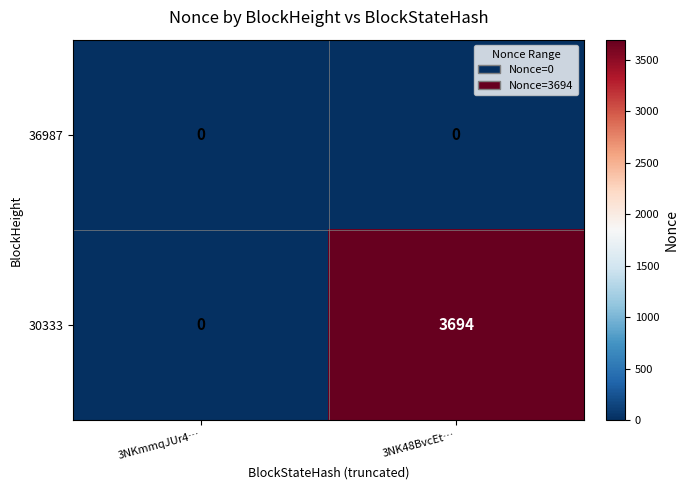

True or false: 30333 has a value of 3694 at 3NK48BvcEt….

True